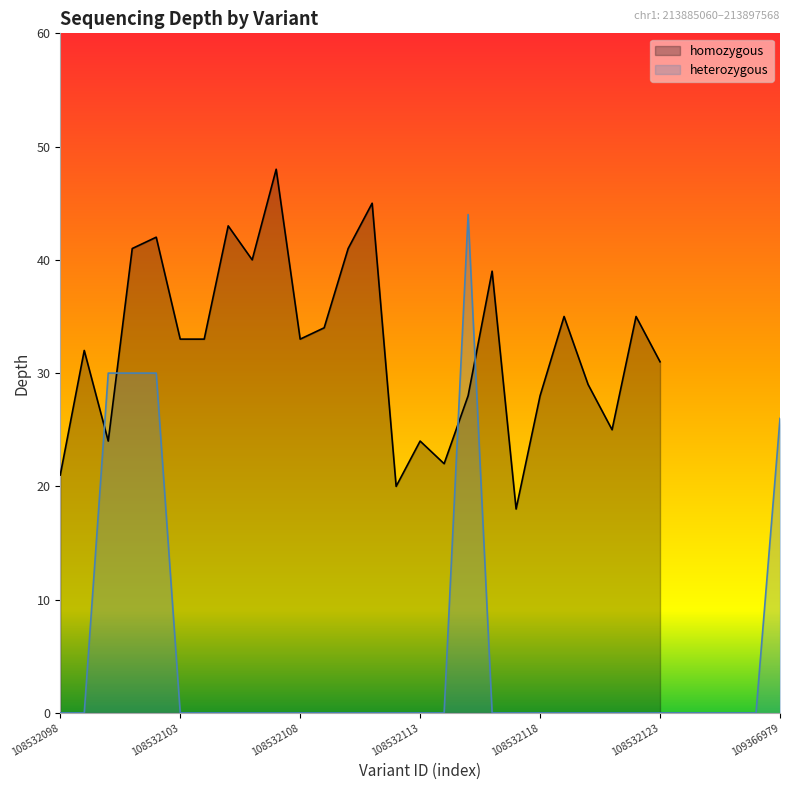

What is the difference between the values at 21 and 9?

13